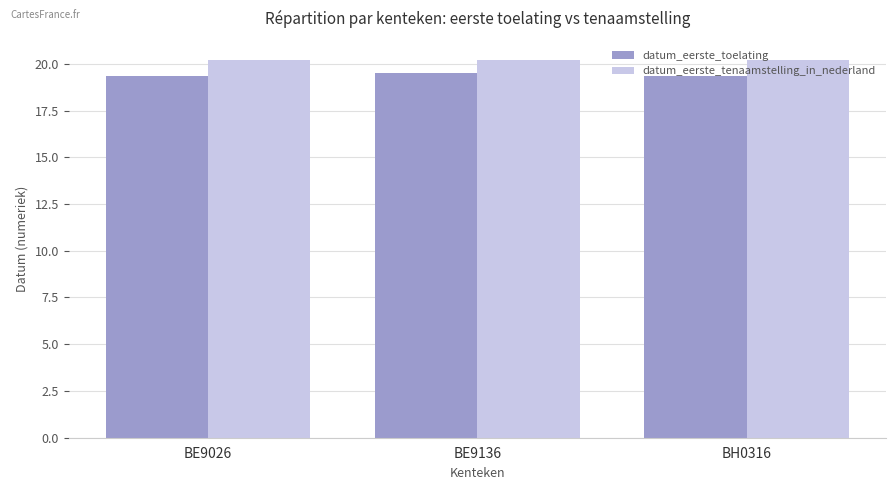

What are all the series names shown in the legend?

datum_eerste_toelating, datum_eerste_tenaamstelling_in_nederland